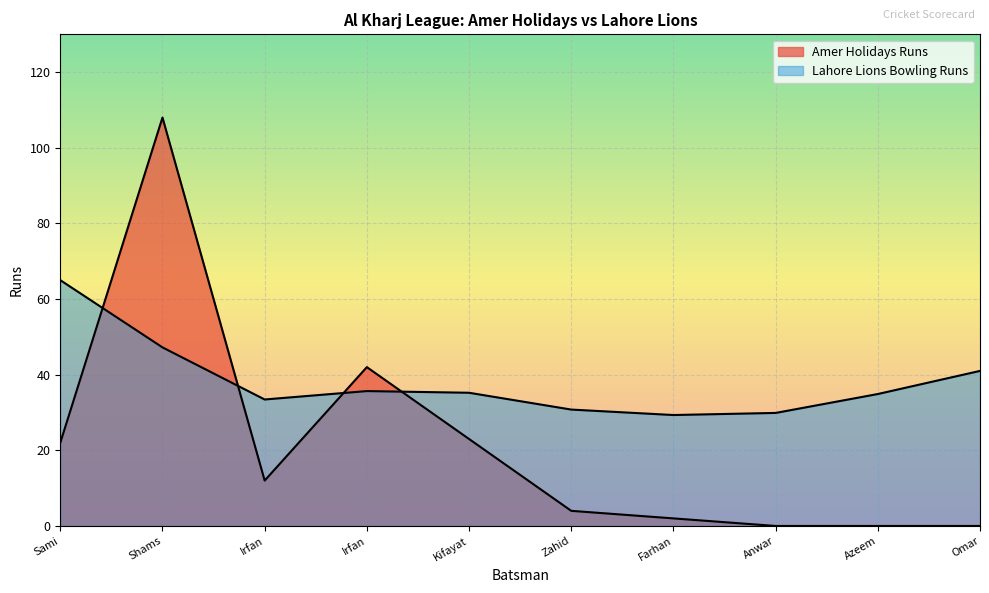

What is the sum of all values?

213